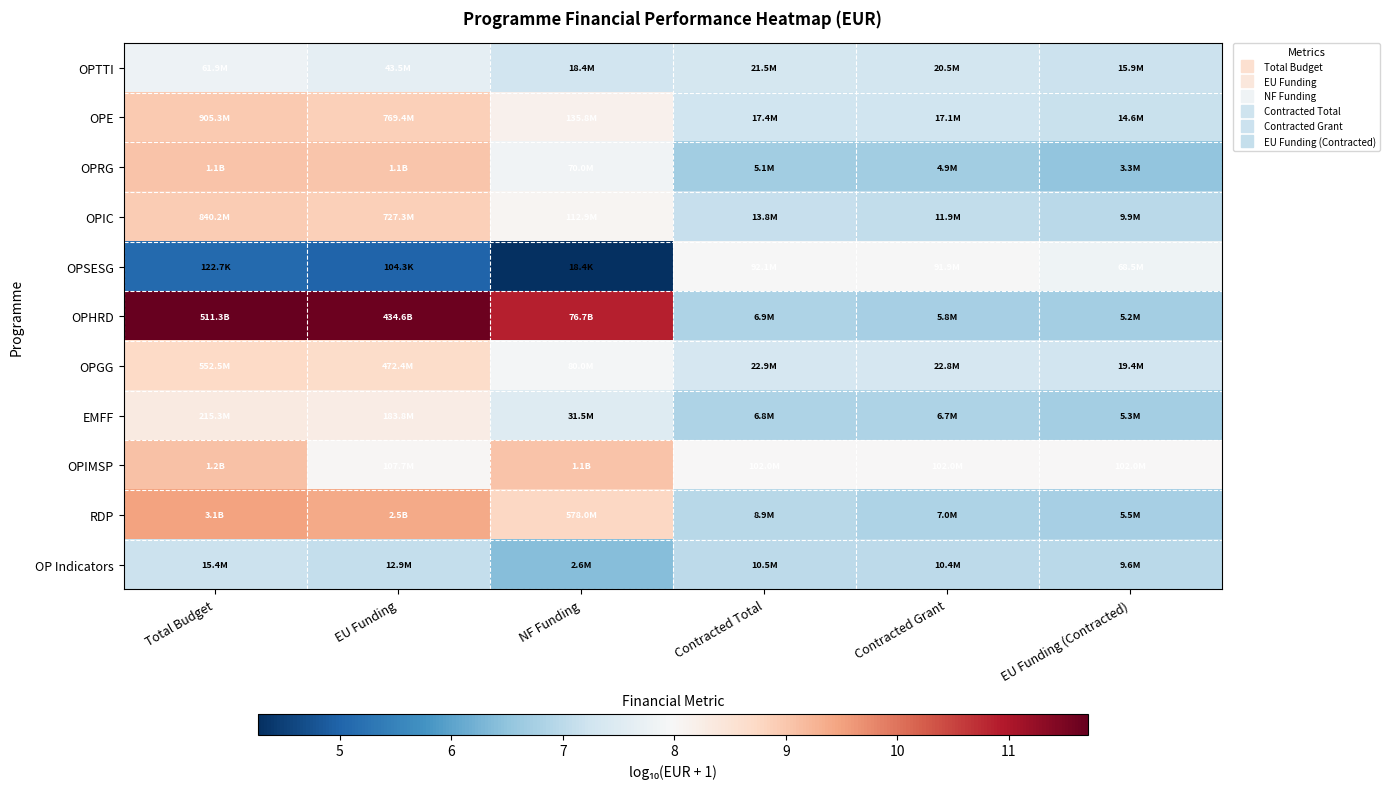

Which label corresponds to the smallest value in the chart?

NF Funding